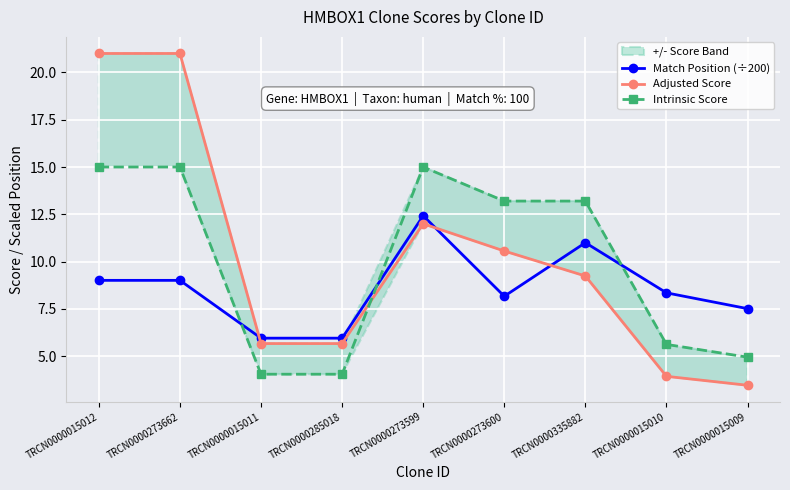

List the labels in order of Adjusted Score value, largest first.

TRCN0000015012, TRCN0000273662, TRCN0000273599, TRCN0000273600, TRCN0000335882, TRCN0000015011, TRCN0000285018, TRCN0000015010, TRCN0000015009